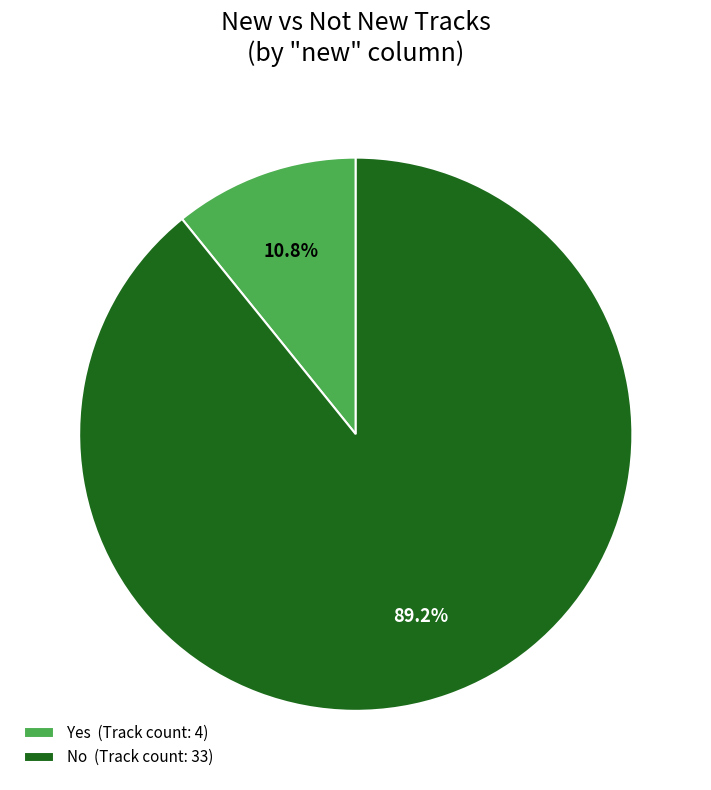

Is there a majority slice in this chart?

Yes